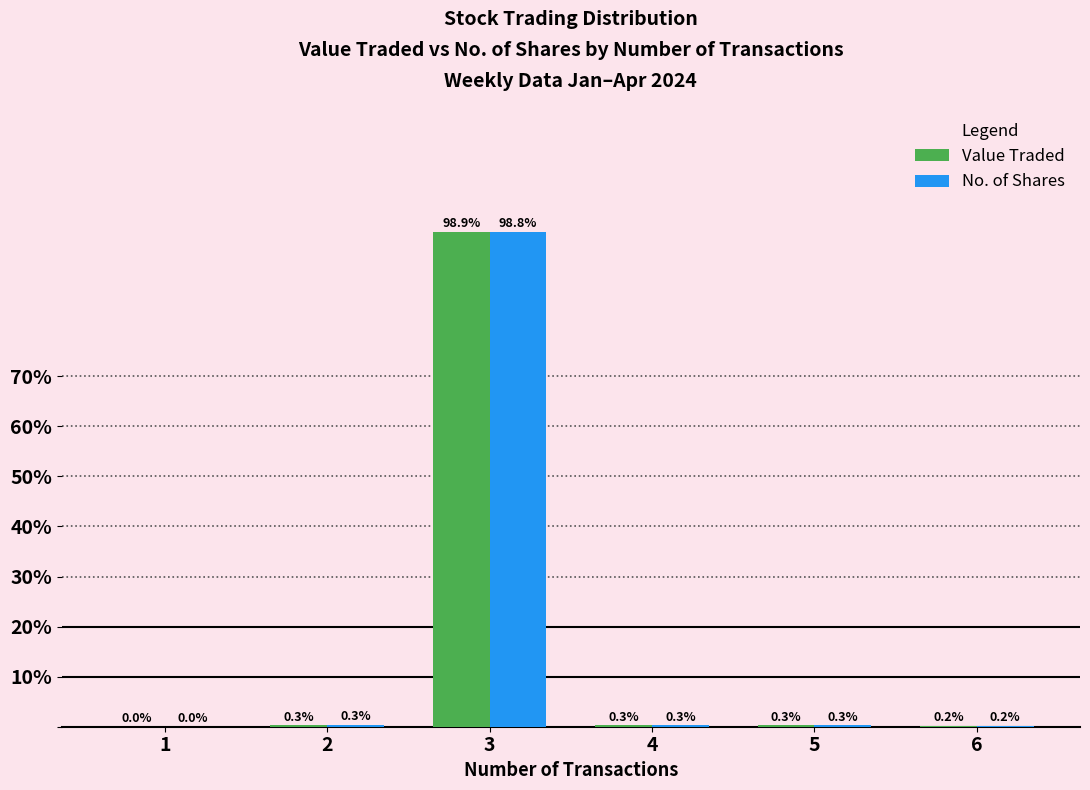

How many groups of bars are there?

6